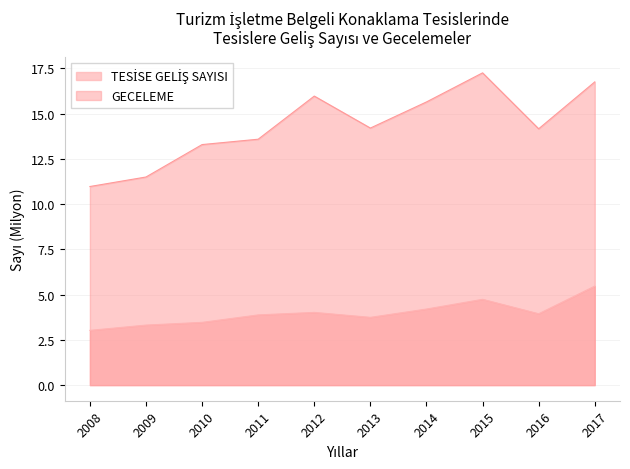

Which label corresponds to the smallest value in the chart?

2008